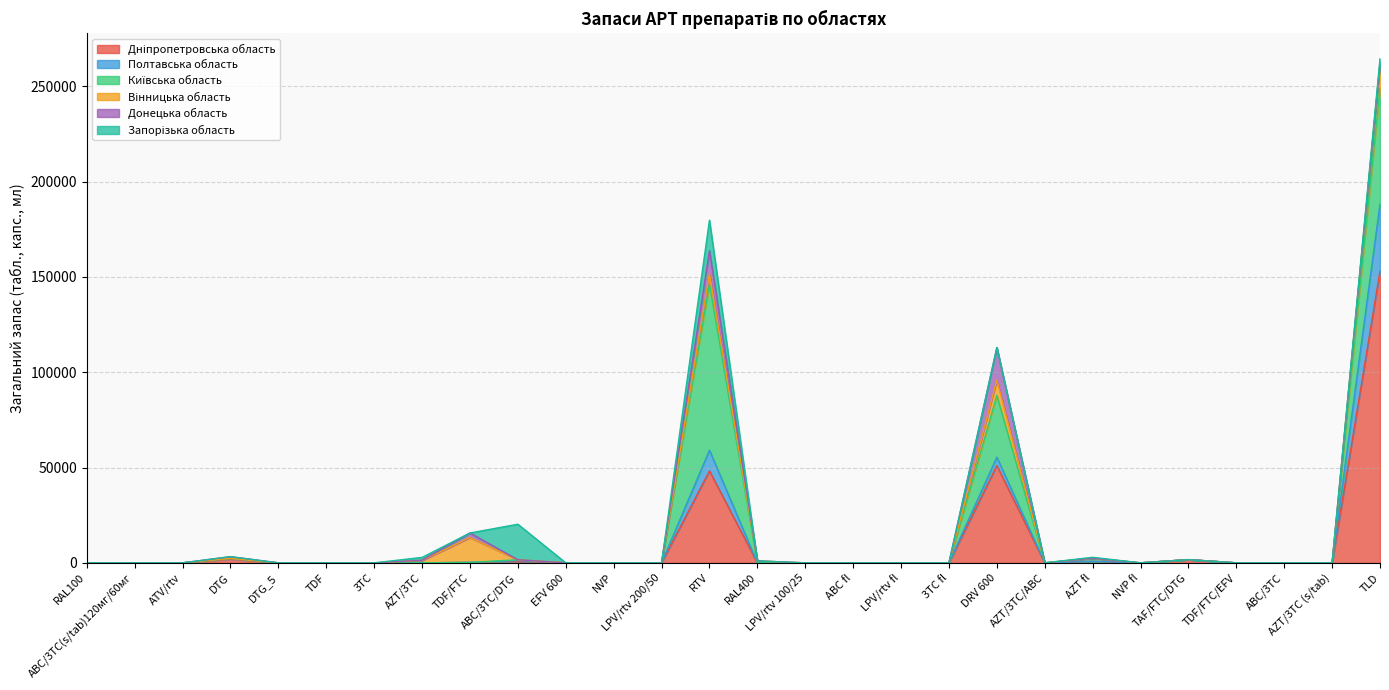

What is the spread (max minus min) of values at AZT/3TC?

1470